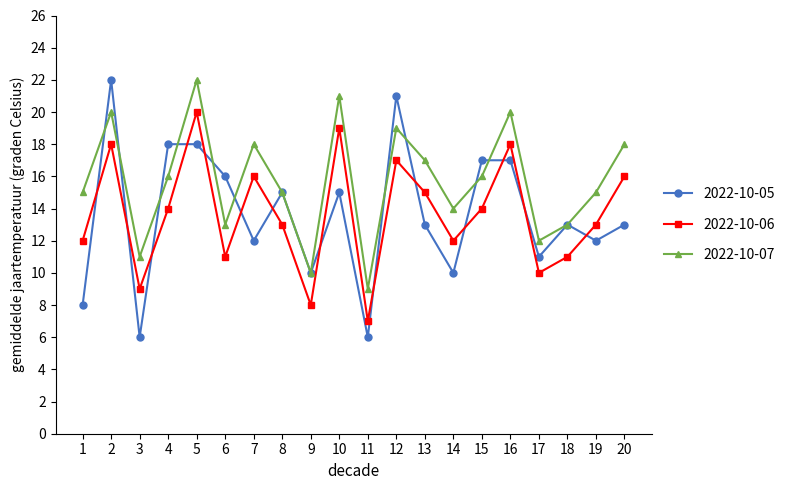

What is the average value of the 2022-10-06 series?

14